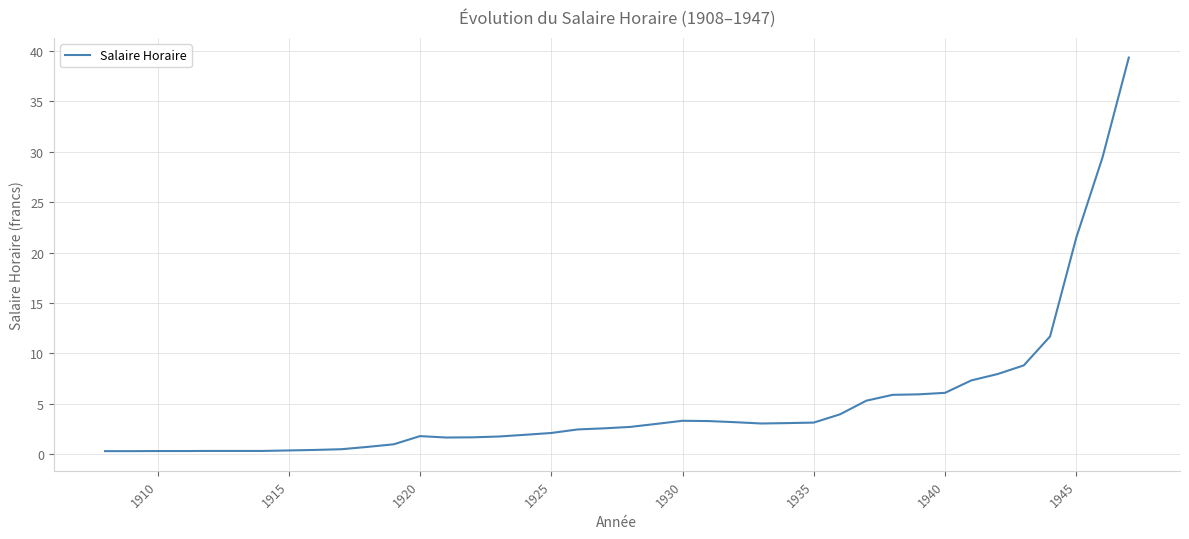

What is the greatest value displayed?

39.3